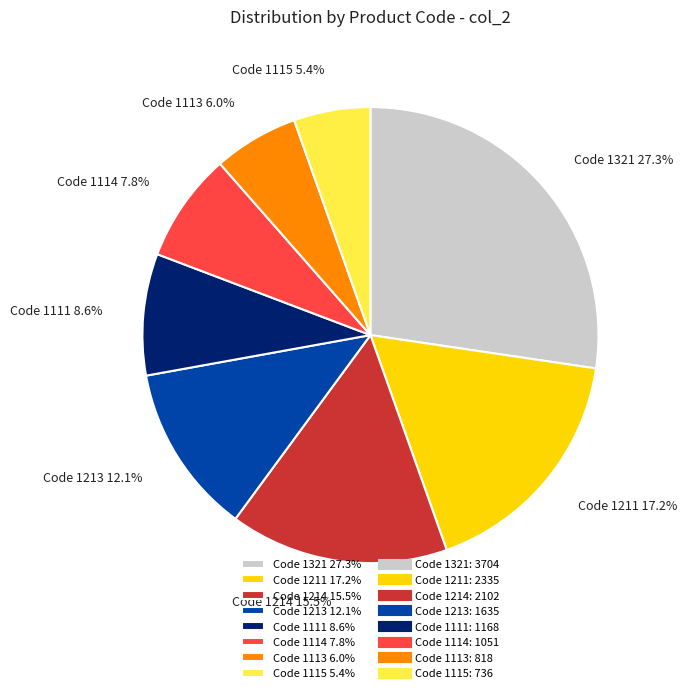

Is the sum of Code 1111 8.6% and Code 1213 12.1% greater than half?

No